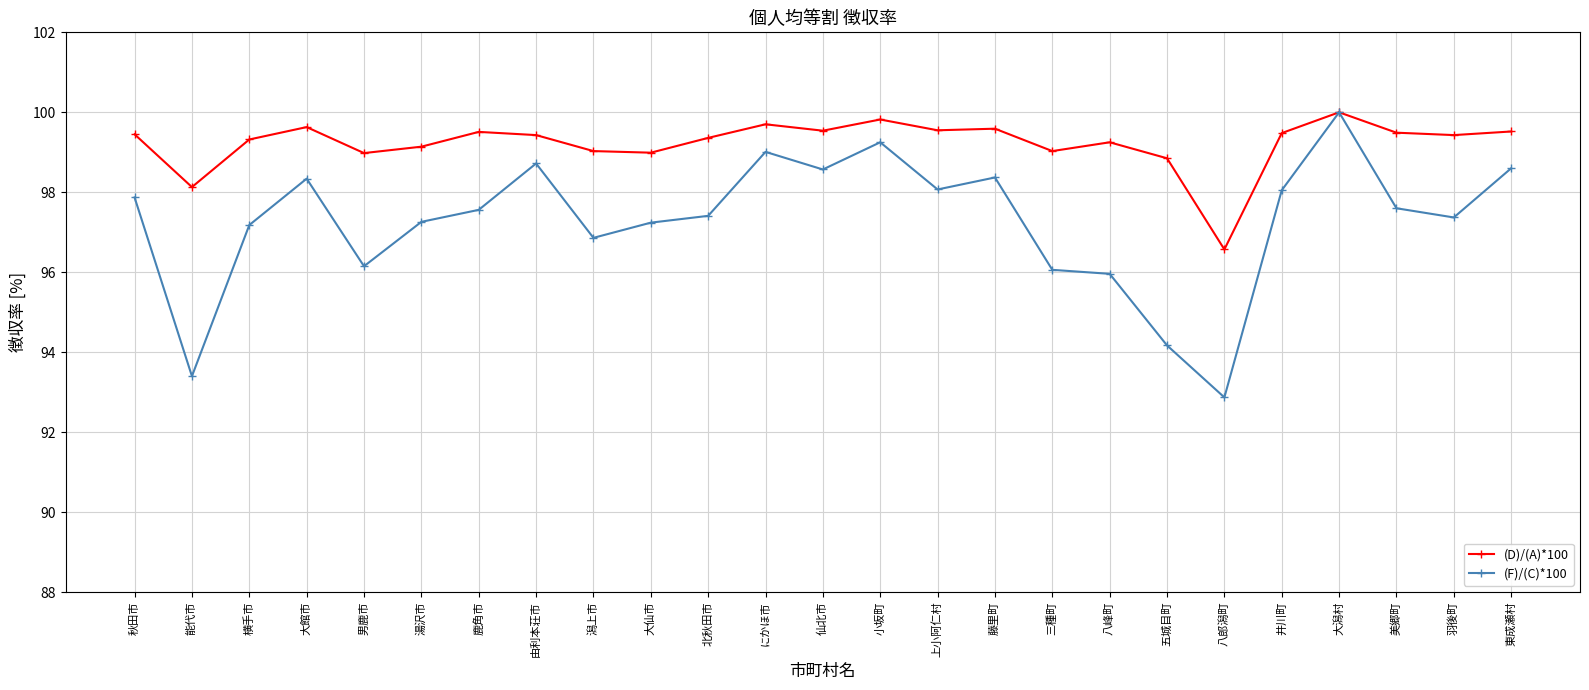

At which category does (F)/(C)*100 reach its first local valley?

能代市